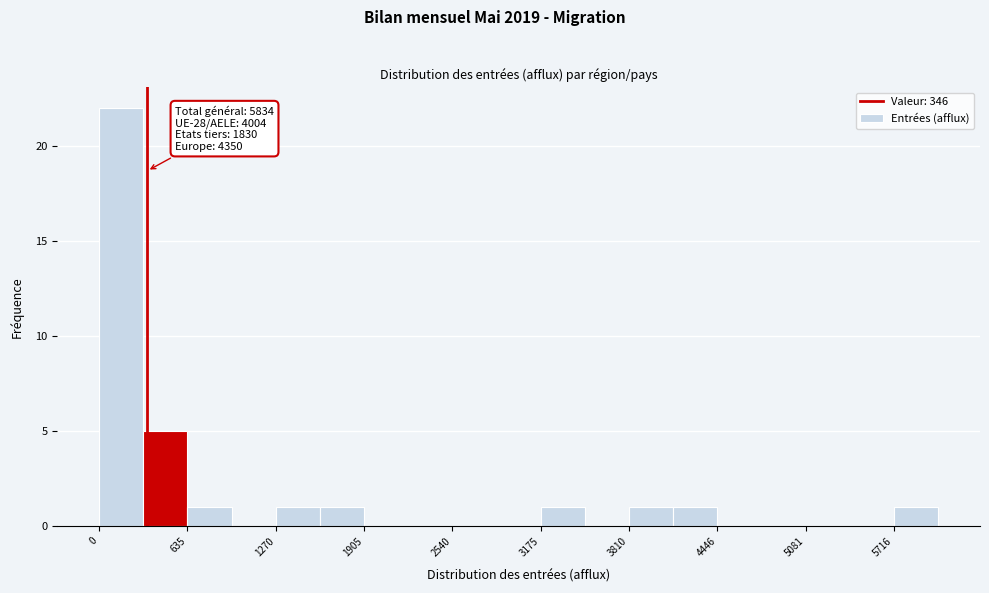

Read against the x-axis, roughly where is the centre of the tallest bar?

200